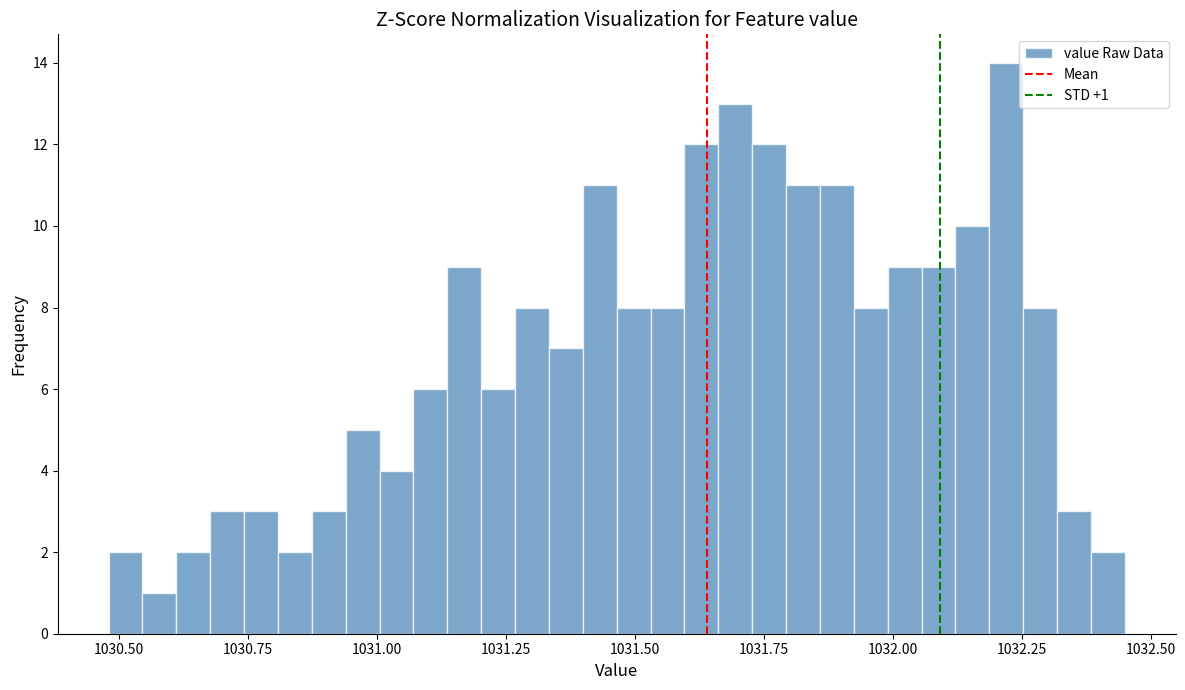

Read against the x-axis, roughly where is the centre of the tallest bar?

1032.20